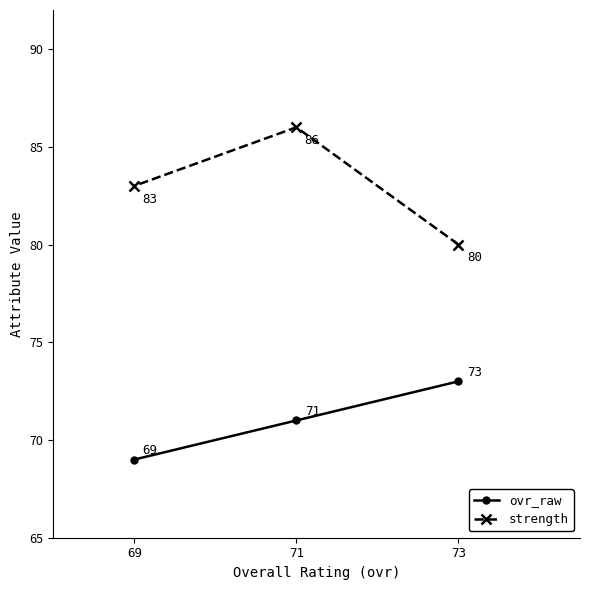

Which category has the highest value across all series?

71